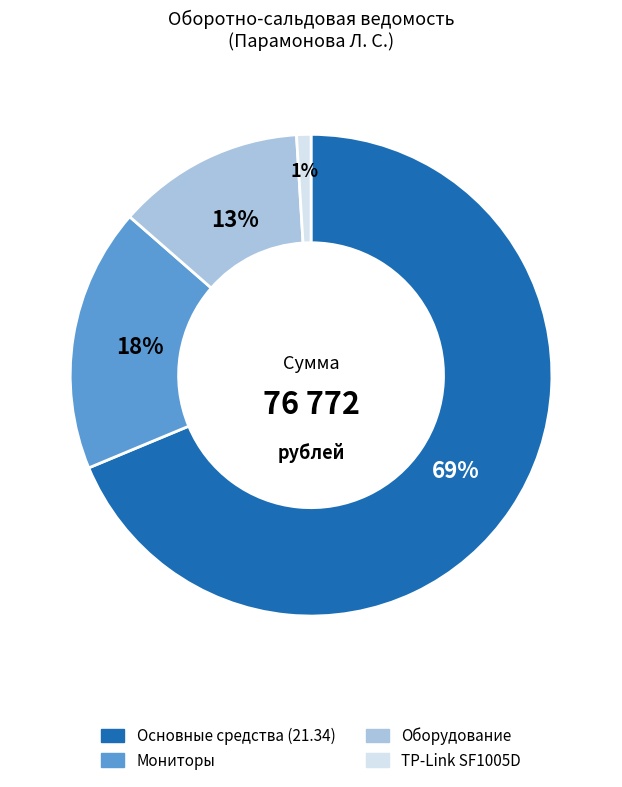

Does any single category account for the majority?

Yes